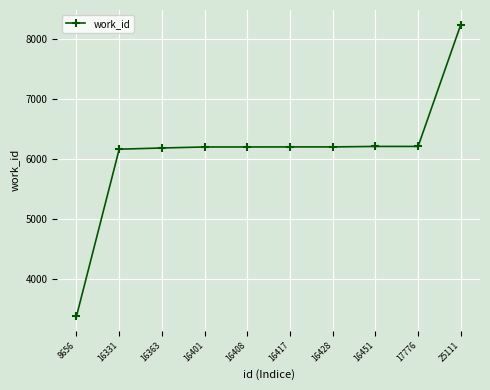

Approximately how many times larger is the value at 16451 compared to 16363?

1.0